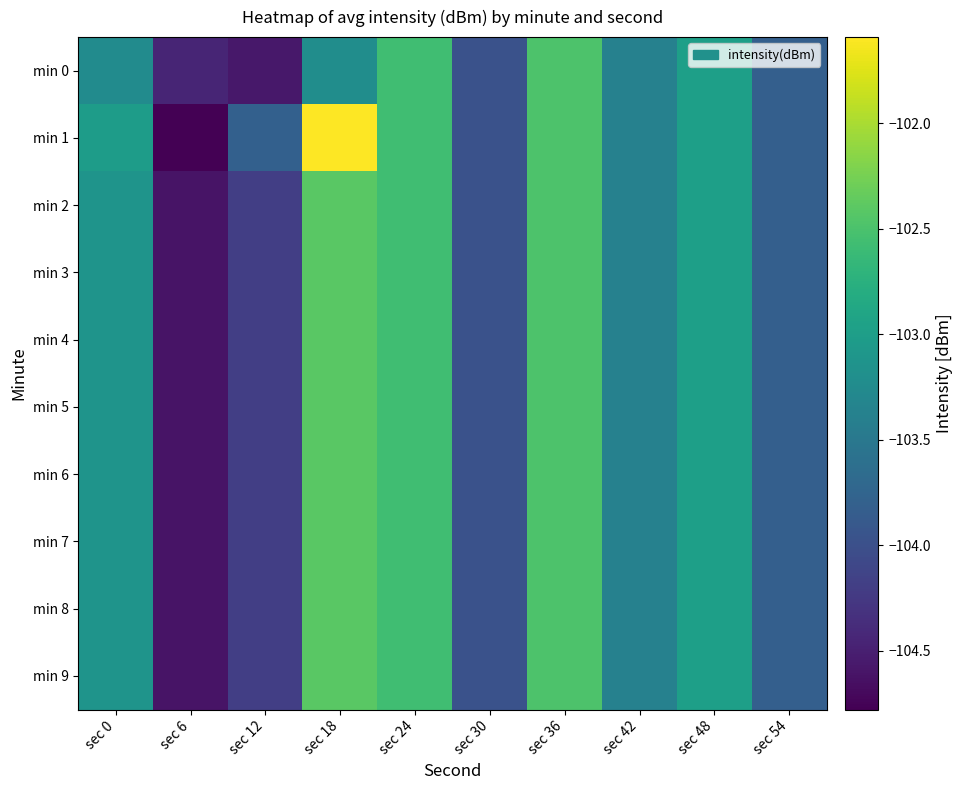

Which series has the largest total across all categories?

min 1